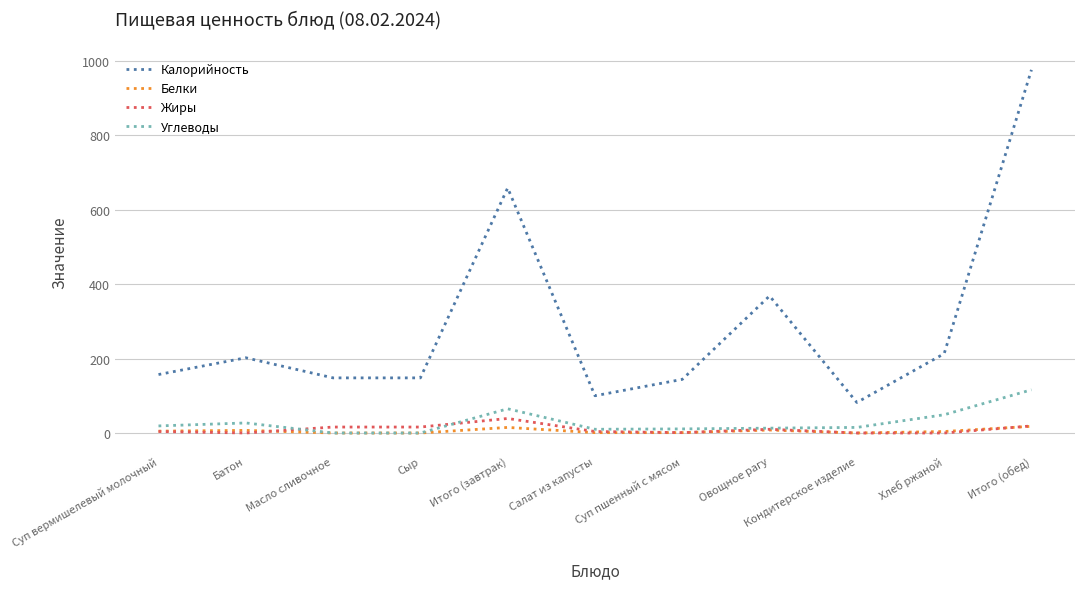

True or false: Калорийность and Жиры intersect in this chart.

False